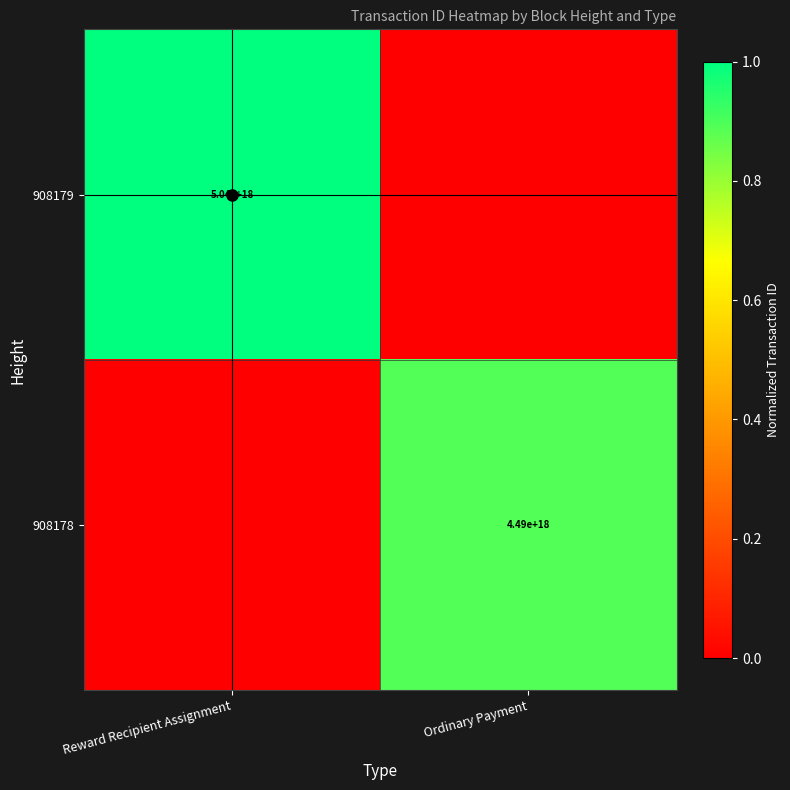

The value of 908179 at Reward Recipient Assignment is 1.6. True or false?

False